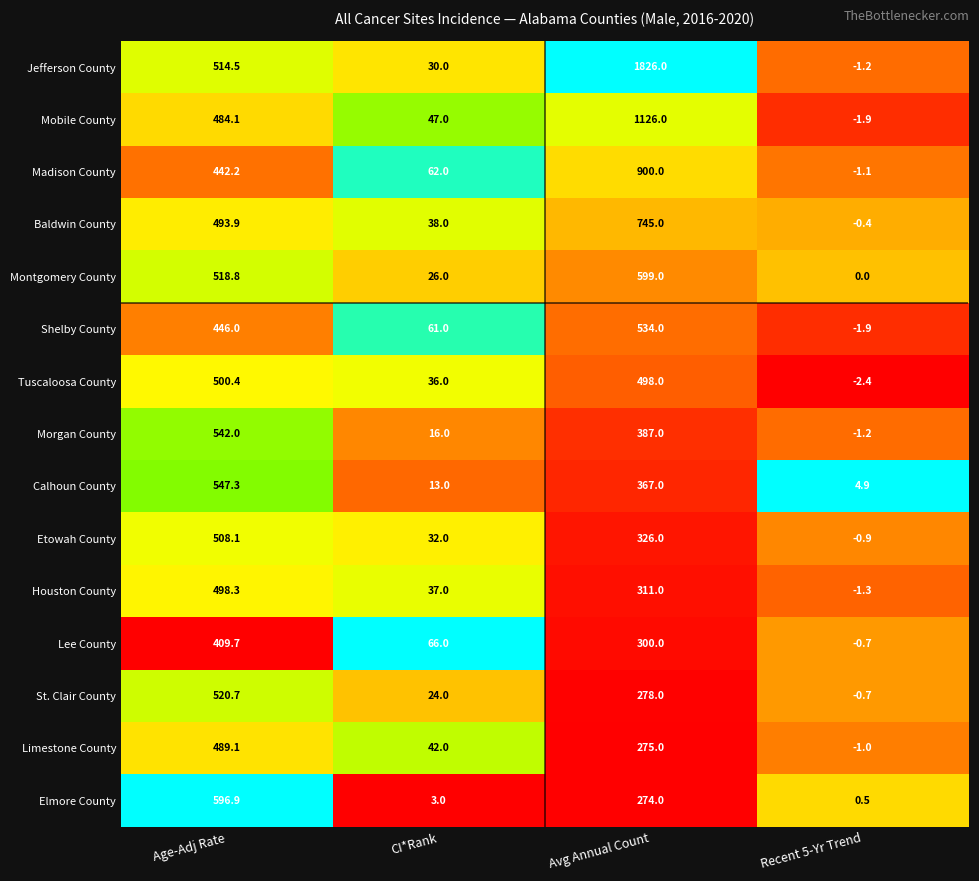

The value of Calhoun County at Age-Adj Rate is 892.3. True or false?

False